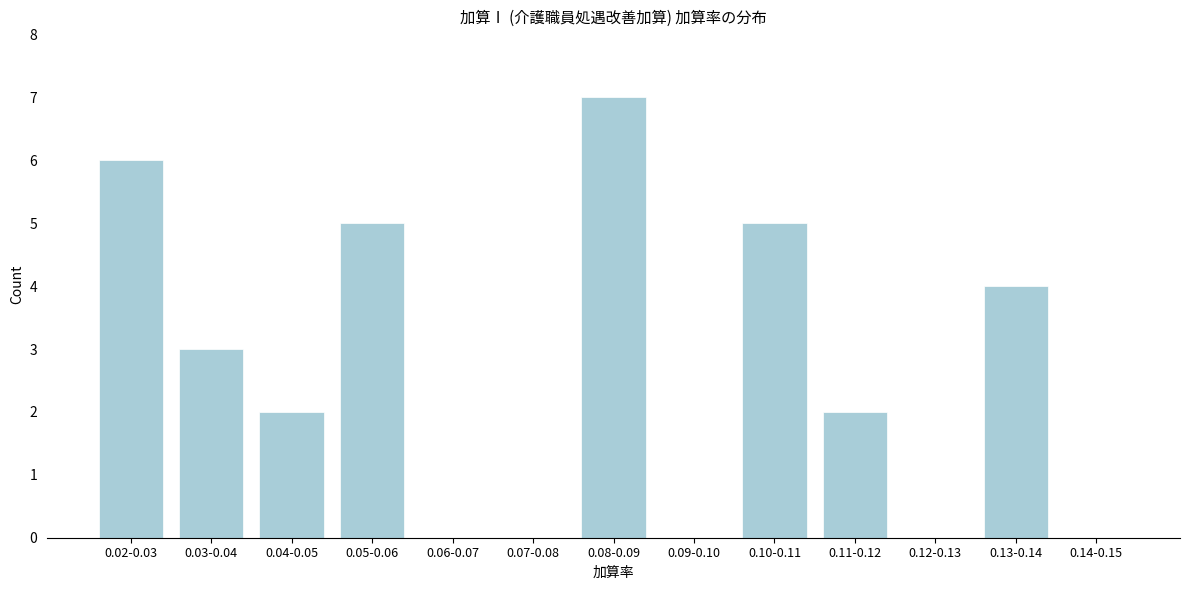

Reading left to right, extract all data points from this chart.

0.02-0.03=6	0.03-0.04=3	0.04-0.05=2	0.05-0.06=5	0.06-0.07=0	0.07-0.08=0	0.08-0.09=7	0.09-0.10=0	0.10-0.11=5	0.11-0.12=2	0.12-0.13=0	0.13-0.14=4	0.14-0.15=0